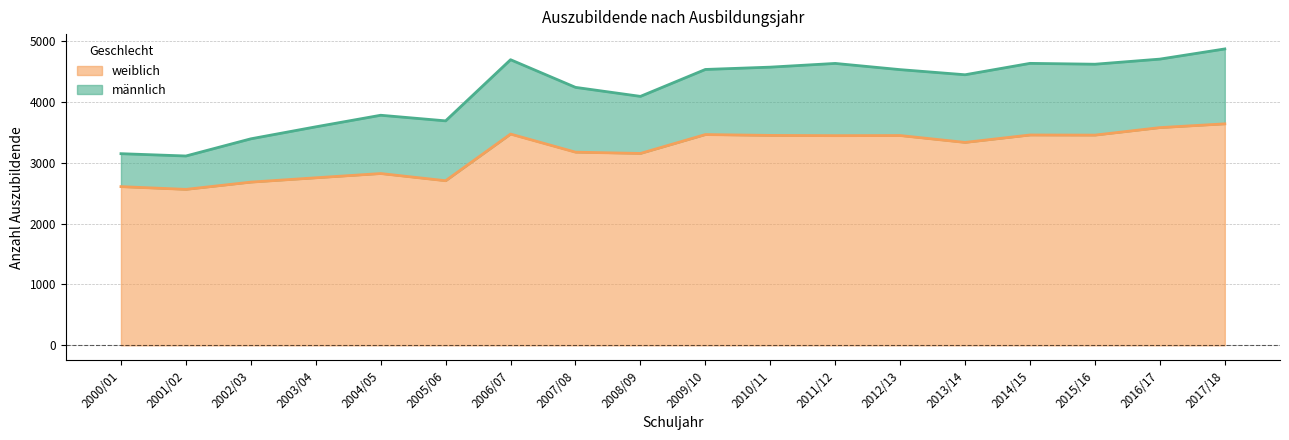

Which has a higher value, 2004/05 or 2013/14?

2013/14